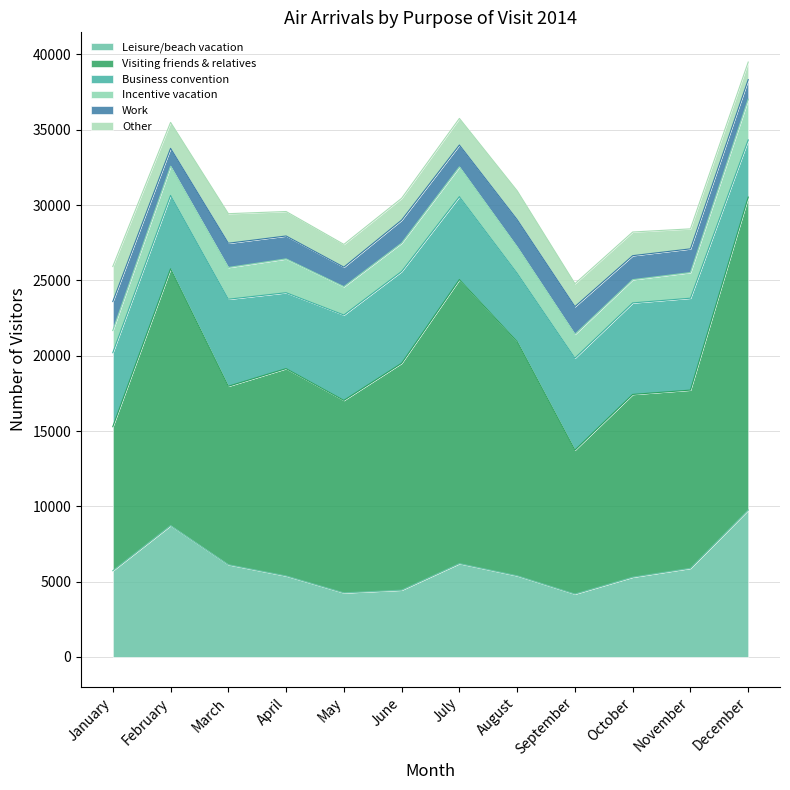

What is the difference between the maximum and minimum values in the Business convention series?

2311